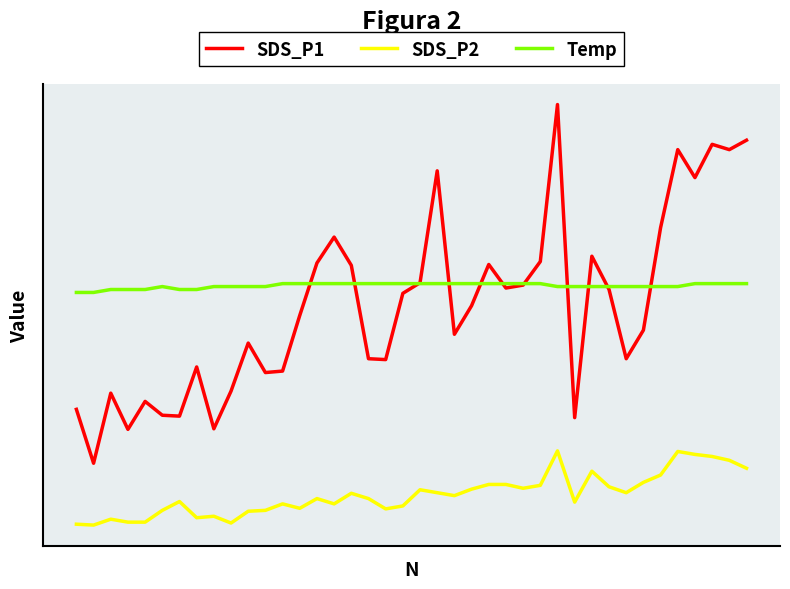

List the series in order of their peak value, lowest first.

SDS_P2, Temp, SDS_P1